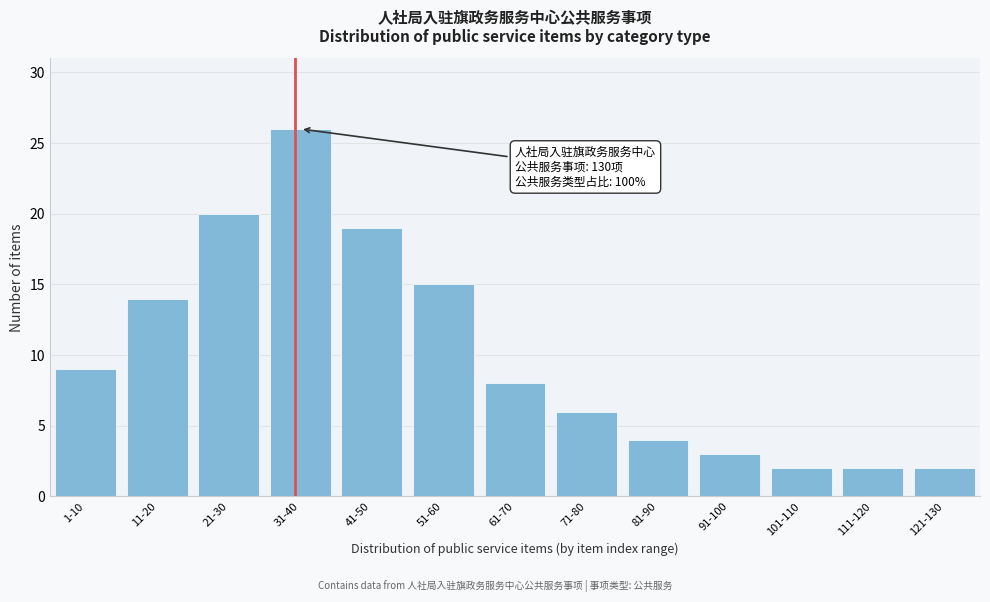

Reading left to right, extract all data points from this chart.

1-10=9	11-20=14	21-30=20	31-40=26	41-50=19	51-60=15	61-70=8	71-80=6	81-90=4	91-100=3	101-110=2	111-120=2	121-130=2